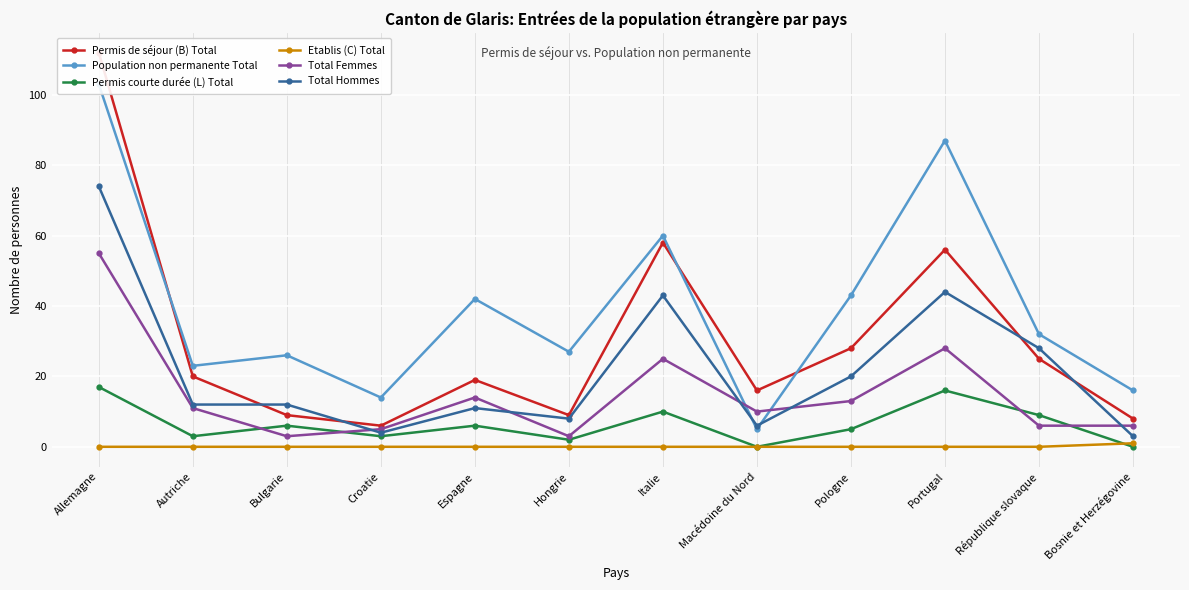

True or false: Permis courte durée (L) Total and Permis de séjour (B) Total intersect in this chart.

False